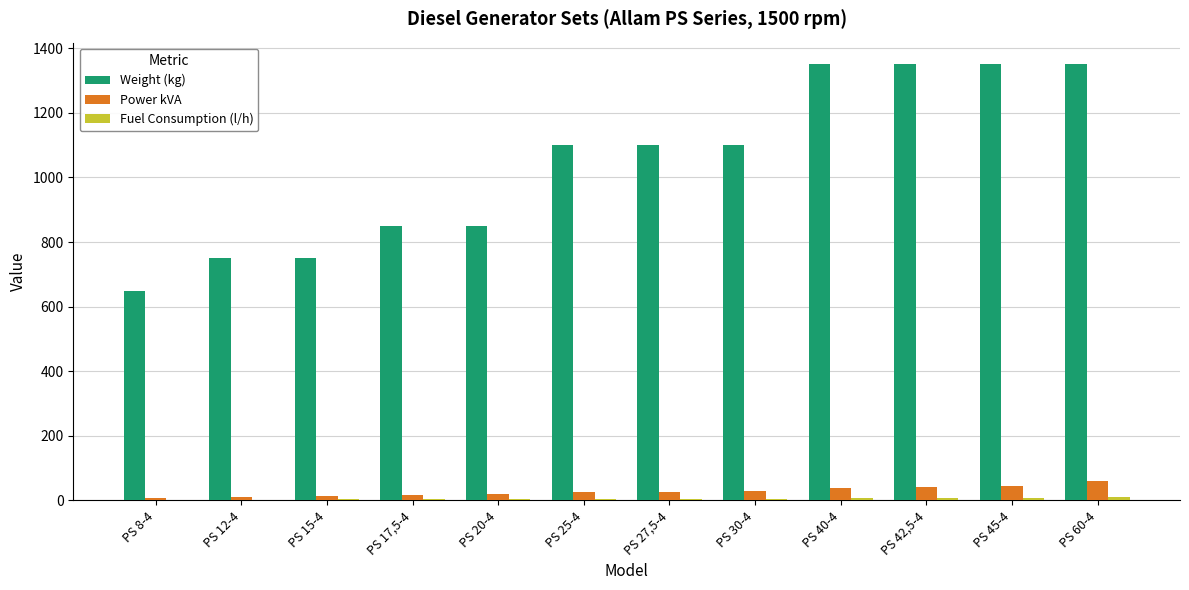

Which series has the largest total across all categories?

Weight (kg)